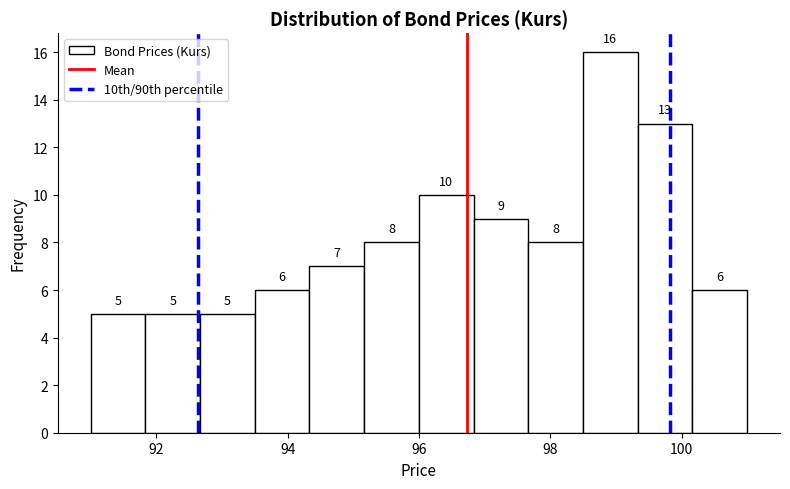

Reading left to right, transcribe this chart: for each bar, give the range it covers on the x-axis and its height. The bar edges are not printed on the chart, so give them approximately, as read against the axis.

91.0 to 91.8: 5
91.8 to 92.6: 5
92.6 to 93.6: 5
93.6 to 94.4: 6
94.4 to 95.2: 7
95.2 to 96.0: 8
96.0 to 96.8: 10
96.8 to 97.6: 9
97.6 to 98.6: 8
98.6 to 99.4: 16
99.4 to 100.2: 13
100.2 to 101.0: 6